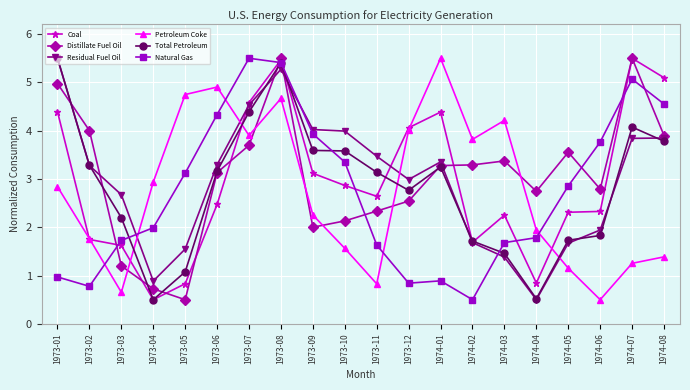

Reading left to right, what are all the values shown in this chart?

Coal: 4.4	1.7	1.6	0.5	0.8	2.5	4.6	5.5	3.1	2.9	2.6	4.1	4.4	1.7	2.3	0.8	2.3	2.3	5.5	5.1
Distillate Fuel Oil: 5.0	4.0	1.2	0.7	0.5	3.1	3.7	5.5	2.0	2.1	2.3	2.5	3.3	3.3	3.4	2.7	3.6	2.8	5.5	3.9
Residual Fuel Oil: 5.5	3.3	2.7	0.9	1.5	3.3	4.5	5.3	4.0	4.0	3.5	3.0	3.4	1.7	1.4	0.5	1.7	1.9	3.8	3.8
Petroleum Coke: 2.8	1.8	0.7	2.9	4.7	4.9	3.9	4.7	2.3	1.6	0.8	4.0	5.5	3.8	4.2	1.9	1.2	0.5	1.3	1.4
Total Petroleum: 5.5	3.3	2.2	0.5	1.1	3.2	4.4	5.4	3.6	3.6	3.1	2.8	3.2	1.7	1.5	0.5	1.7	1.8	4.1	3.8
Natural Gas: 1.0	0.8	1.7	2.0	3.1	4.3	5.5	5.4	3.9	3.4	1.6	0.8	0.9	0.5	1.7	1.8	2.9	3.8	5.1	4.6